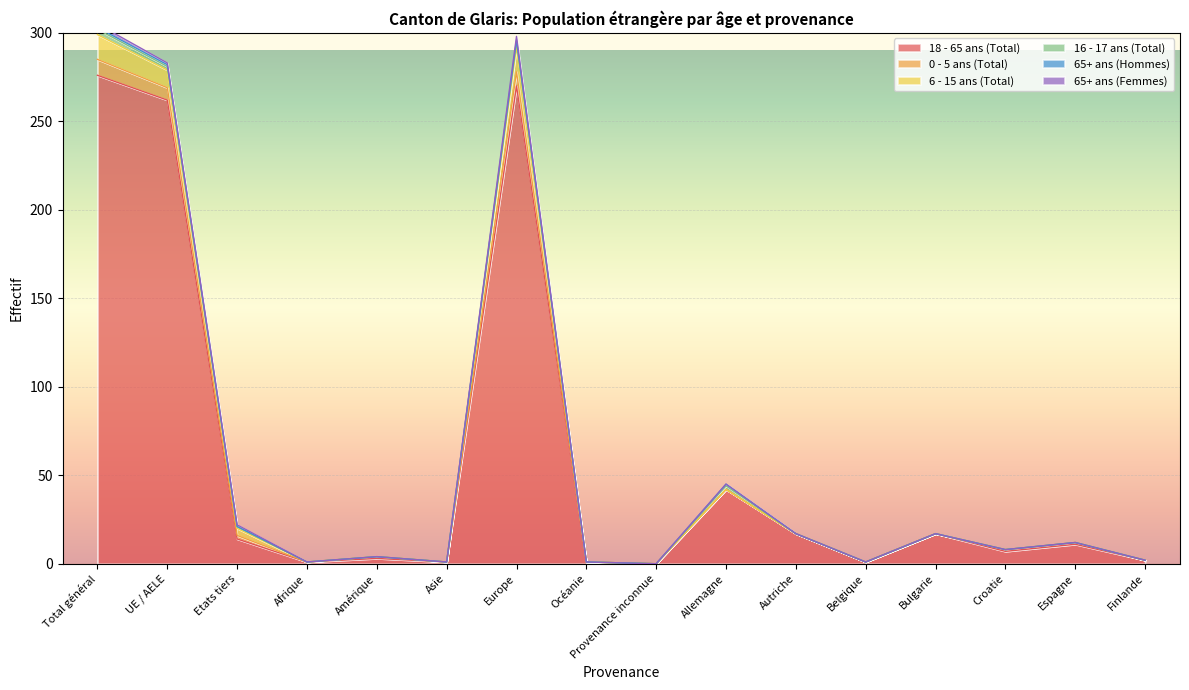

How many values in the 18 - 65 ans (Total) series exceed 11?

7